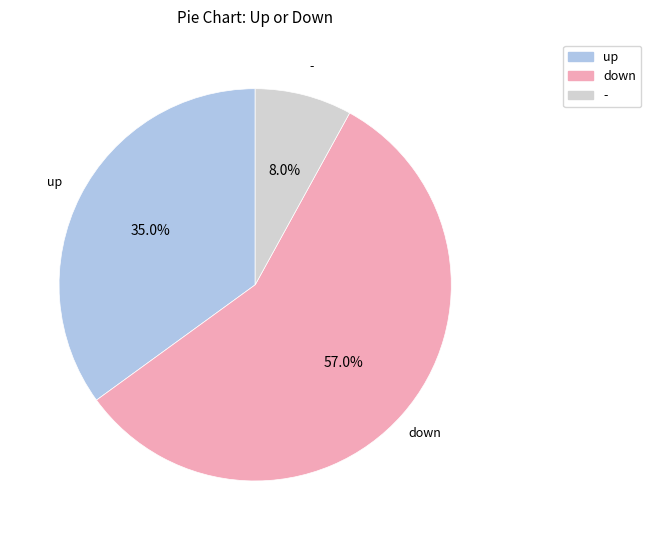

Between down and -, which is larger?

down